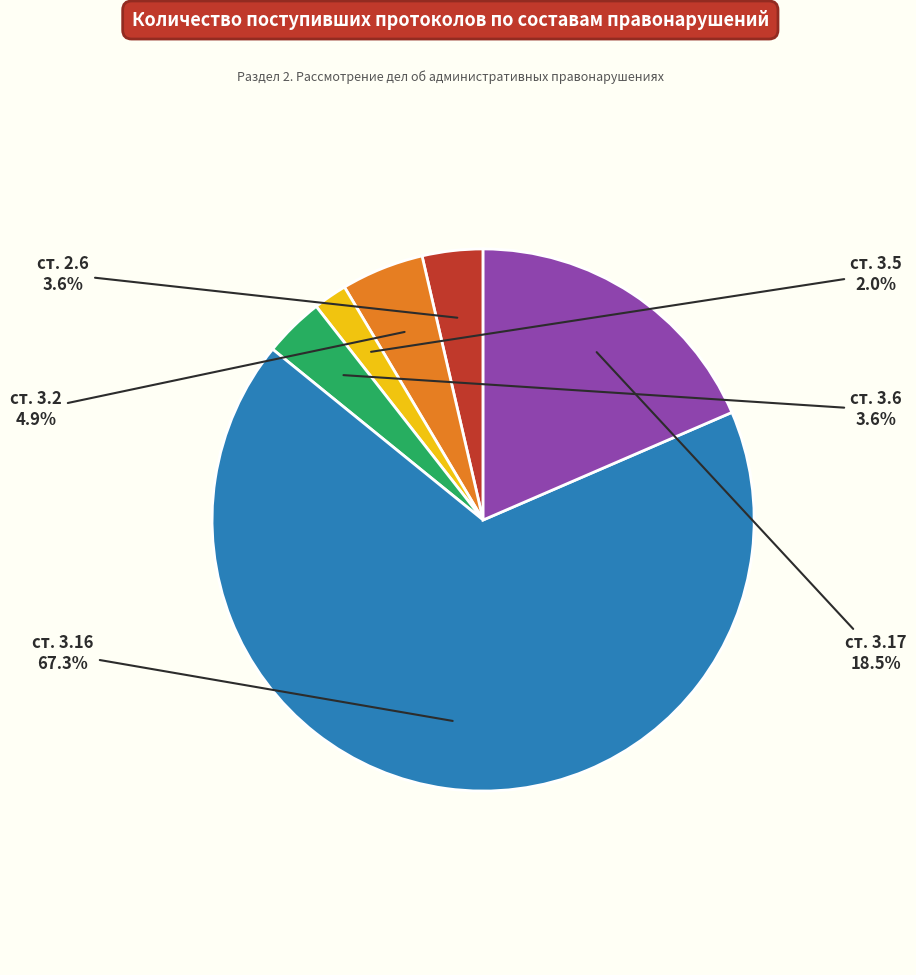

Is there any slice that represents more than half of the pie?

Yes